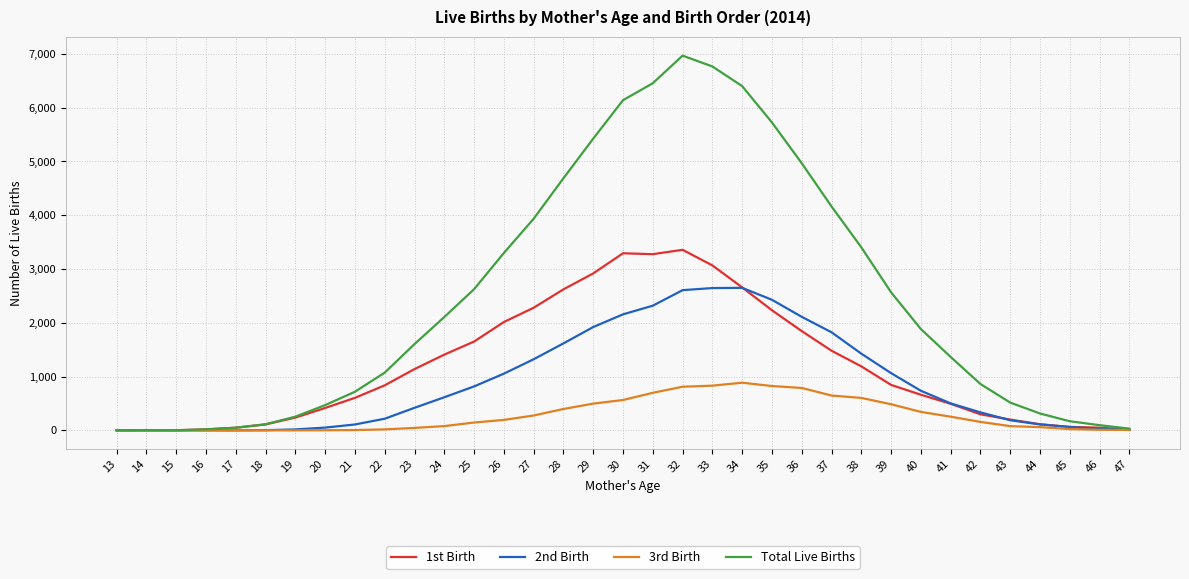

The value of 3rd Birth at 14 is 0. True or false?

True